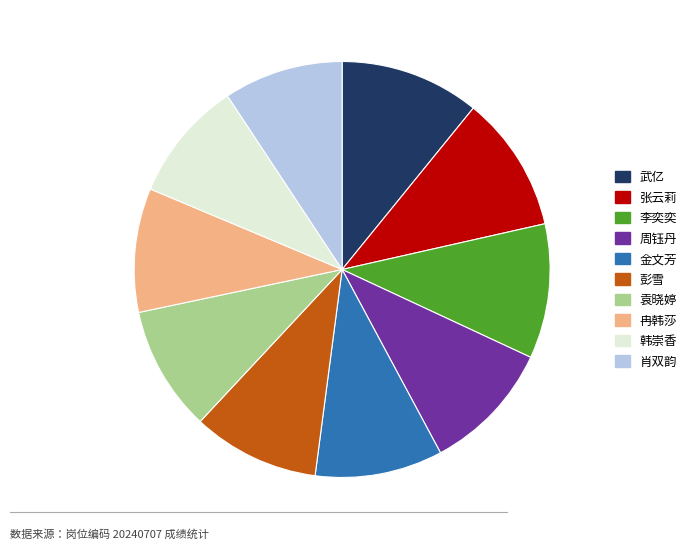

Combined, do 金文芳 and 韩崇香 account for over 50%?

No